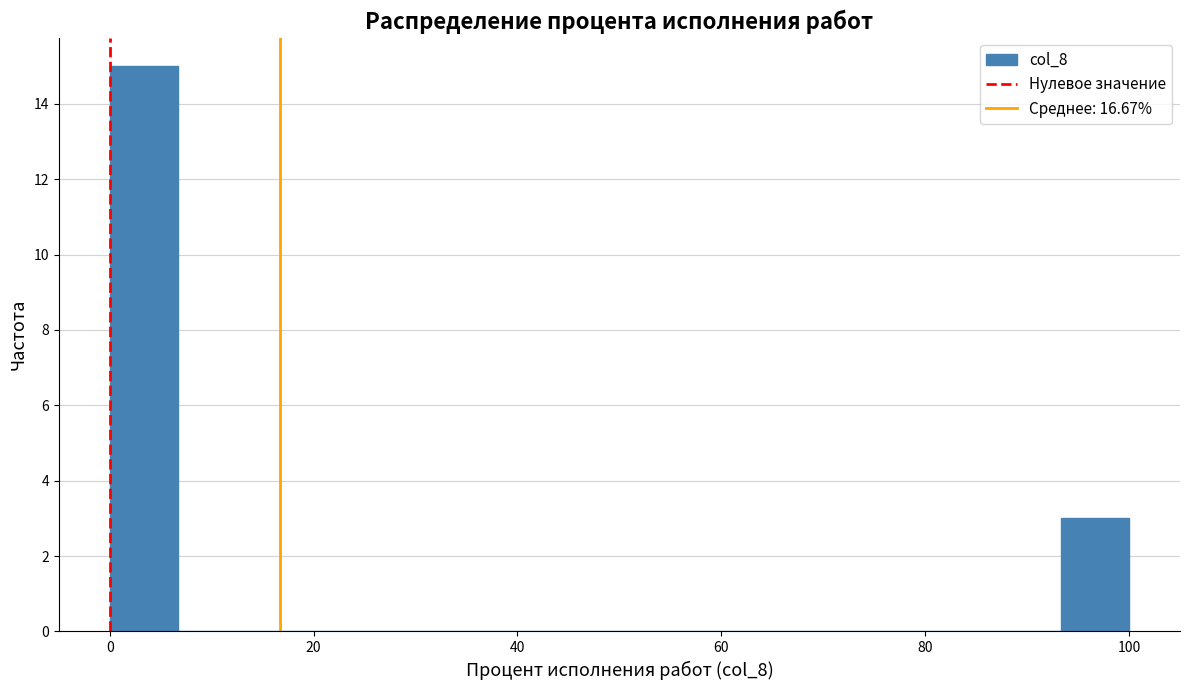

Around what value on the x-axis is the tallest bar? Give the approximate position of its centre, as read against the axis.

4